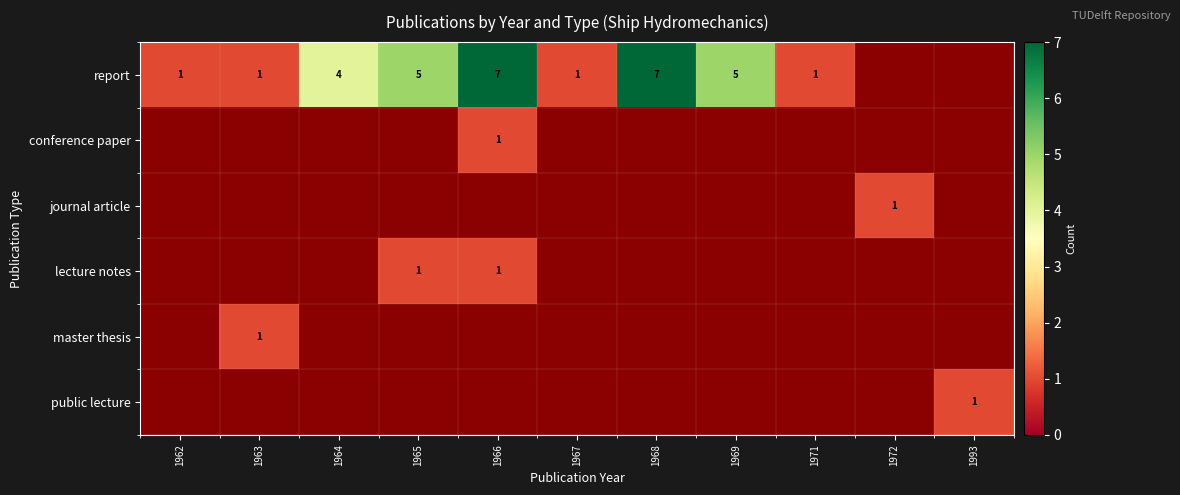

The value of report at 1966 is 12. True or false?

False